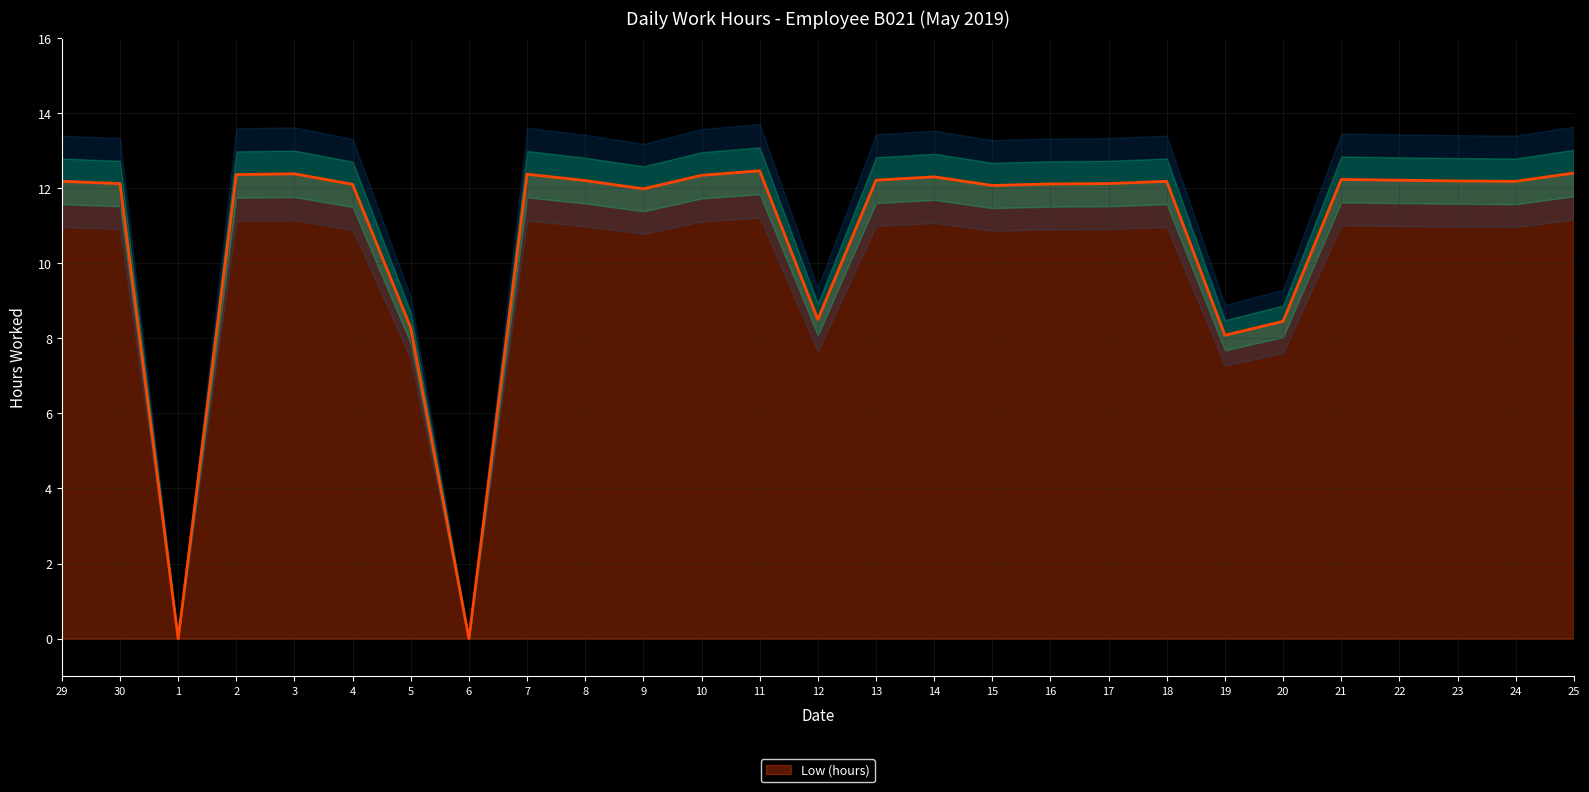

What is the ratio of the value at 15 to the value at 10?

1.0